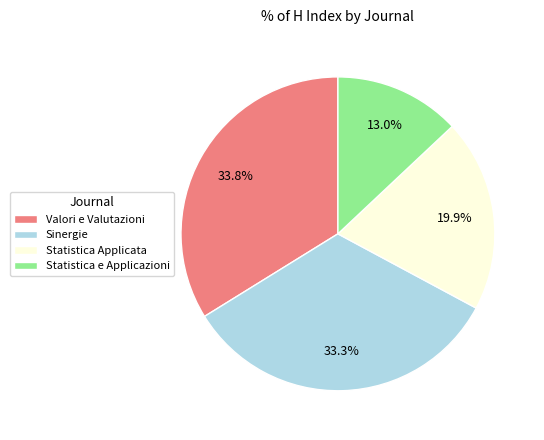

What is the ratio of the value at Statistica Applicata to the value at Sinergie?

0.6